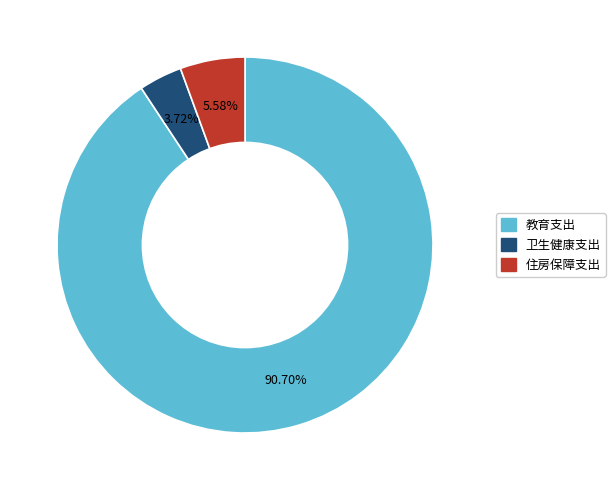

Is there any slice that represents more than half of the pie?

Yes